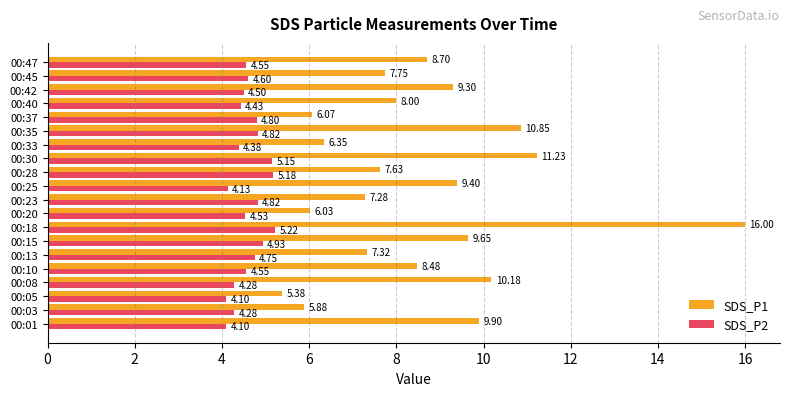

What is the difference between the maximum and minimum values in the SDS_P2 series?

1.1